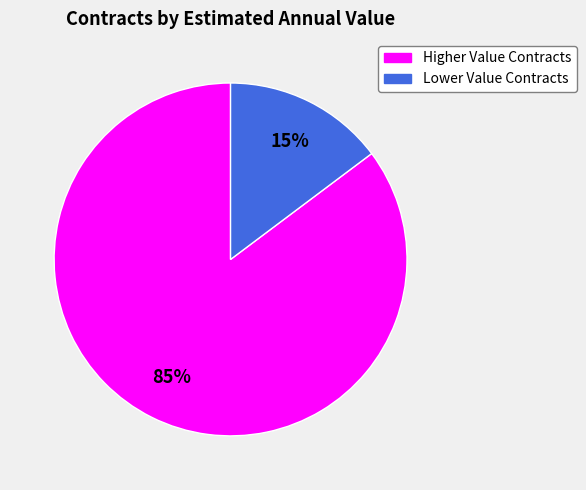

The Lower Value Contracts slice represents 15% of the pie. True or false?

True